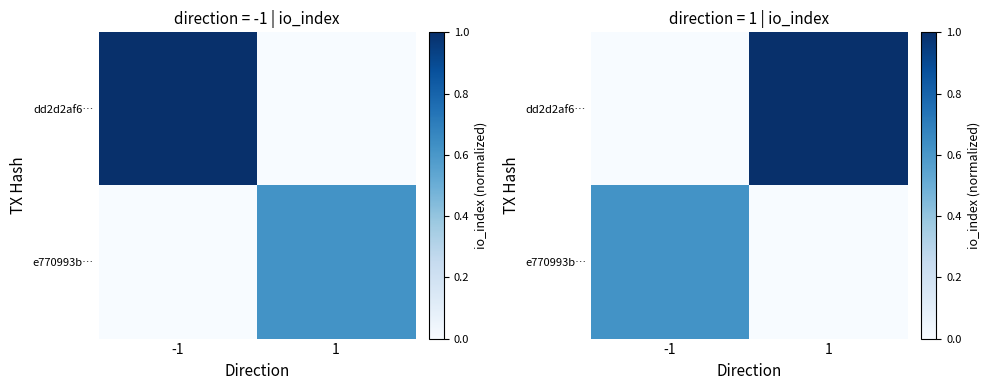

What is the maximum value for e770993b…?

0.6